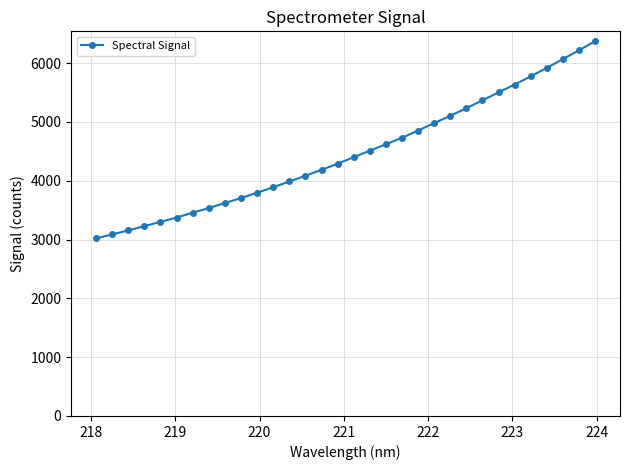

What is the average value?

4469.8